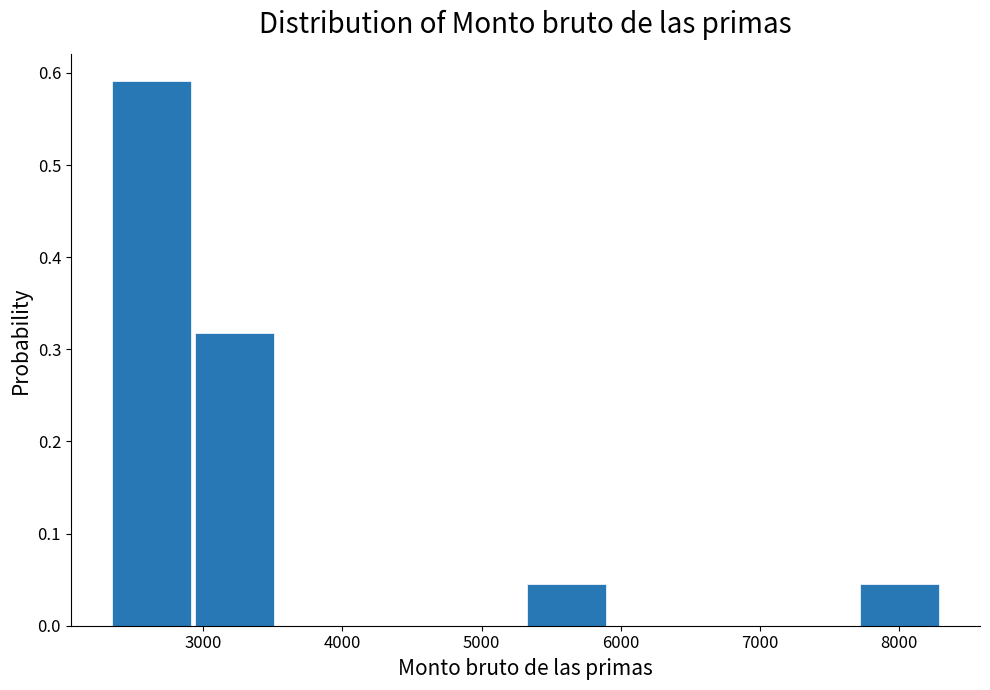

Reading left to right, list every bar in this chart as the range it spans on the x-axis followed by its height. Neither the bar edges nor the heights are printed on the chart, so give them approximately, as read against the axes.

2300 to 2900: 0.59
2900 to 3500: 0.32
3500 to 4100: 0
4100 to 4700: 0
4700 to 5300: 0
5300 to 5900: 0.05
5900 to 6500: 0
6500 to 7100: 0
7100 to 7700: 0
7700 to 8300: 0.05